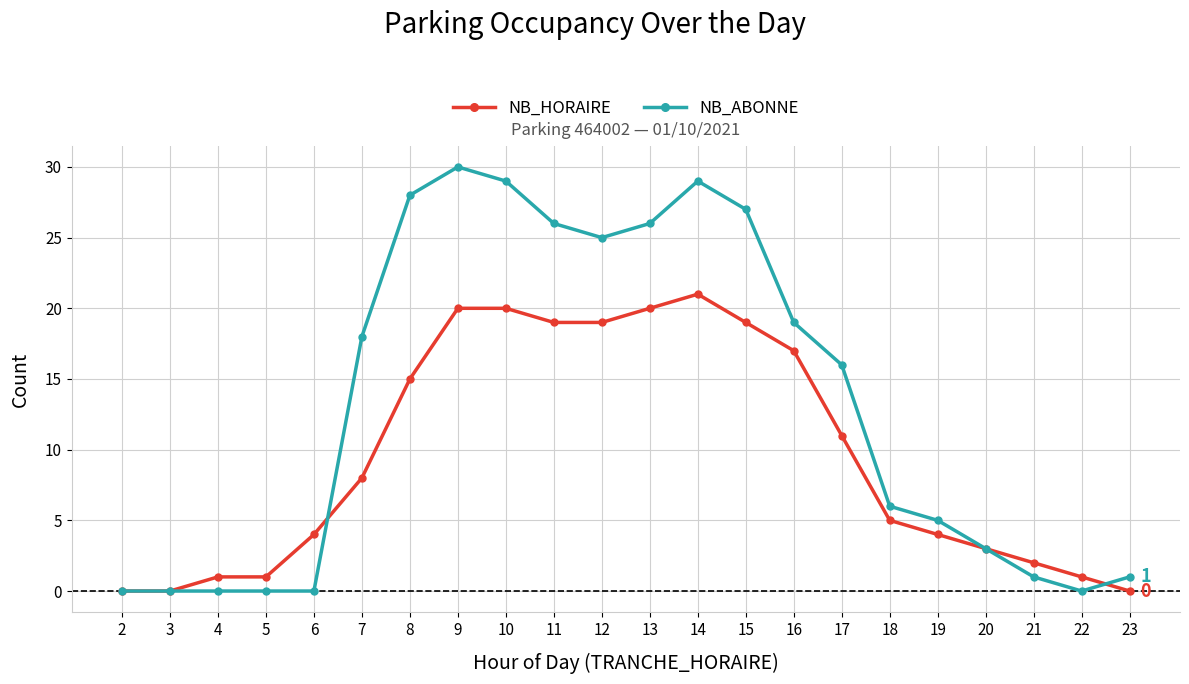

Rank the series by their maximum value, from lowest to highest.

NB_HORAIRE, NB_ABONNE